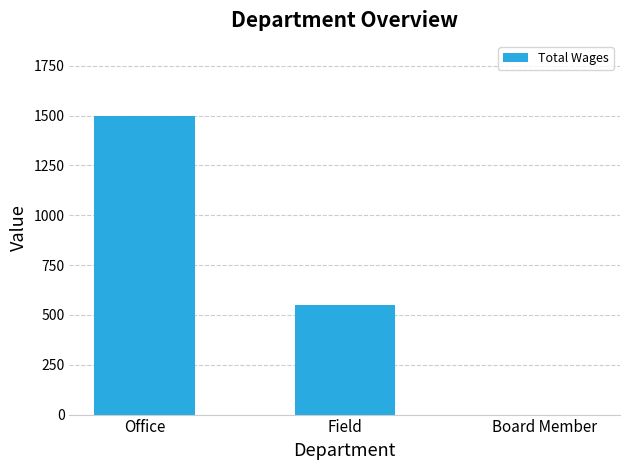

What is the sum of the values at Field and Board Member?

550